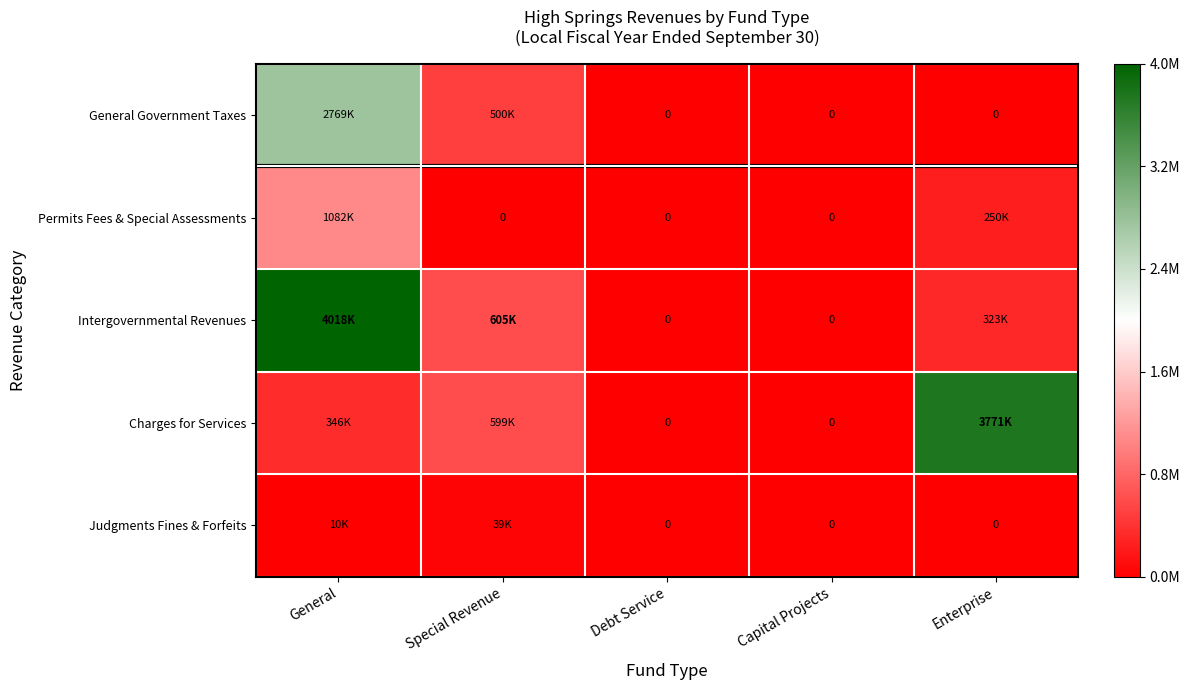

Count the number of categories in the chart.

5